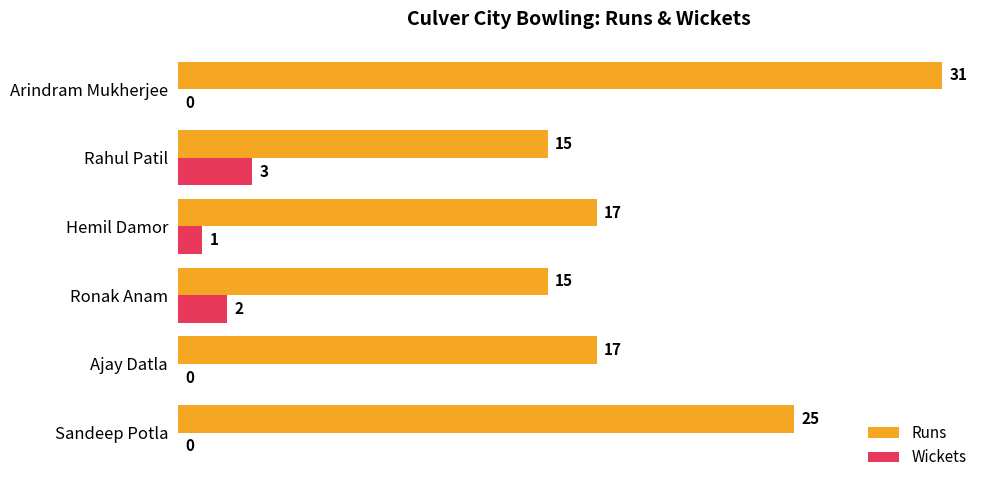

What is the sum of all Runs values?

120